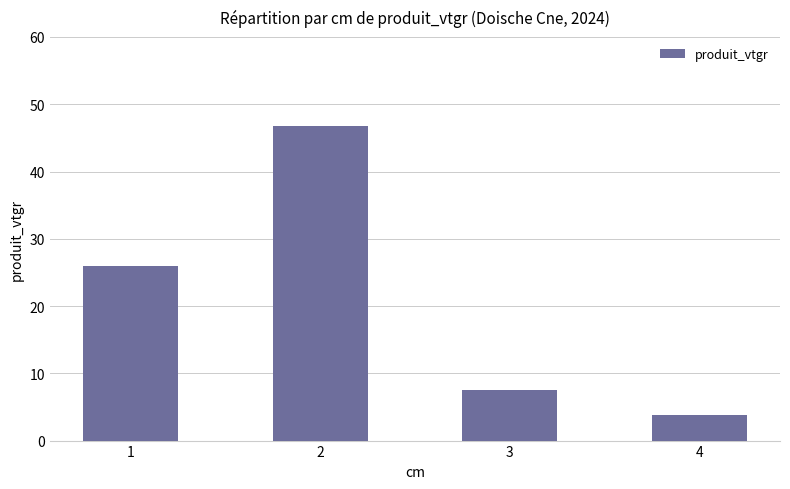

What is the value of the 1st bar from the left?

26.0